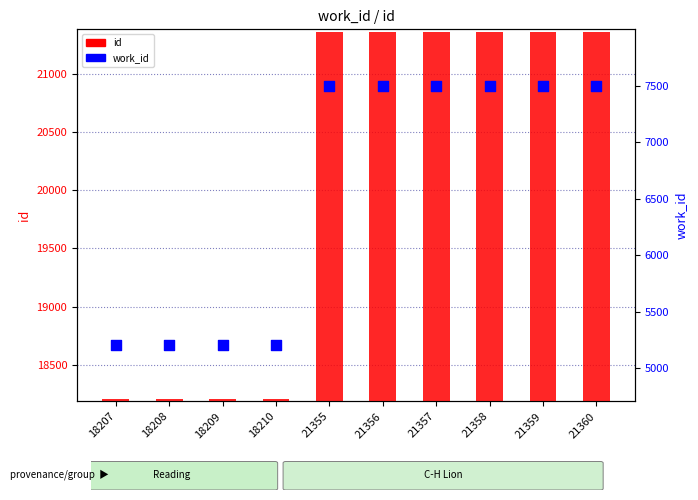

Which series reaches the minimum Y coordinate?

work_id